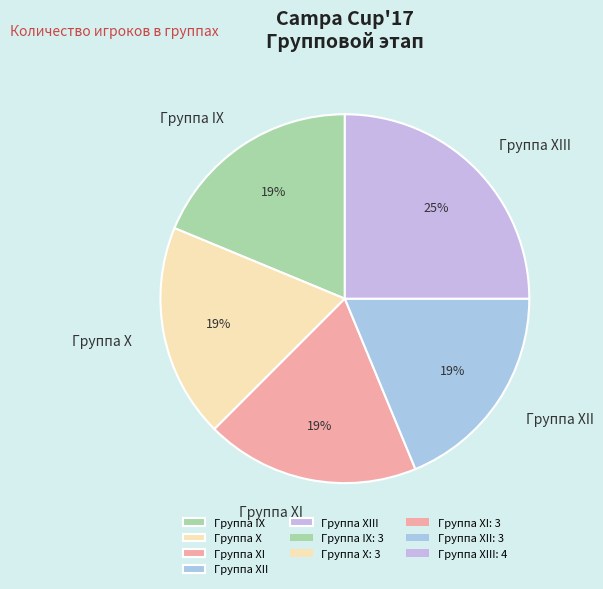

To the nearest percent, what is the average slice percentage?

20%